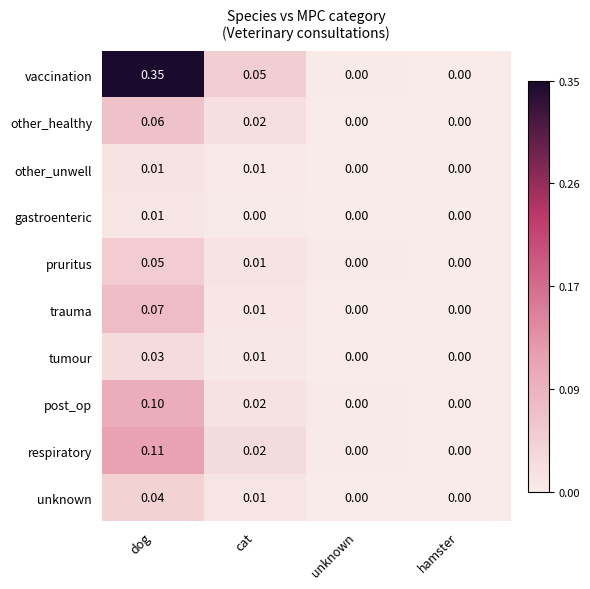

Which series has the largest total across all categories?

vaccination